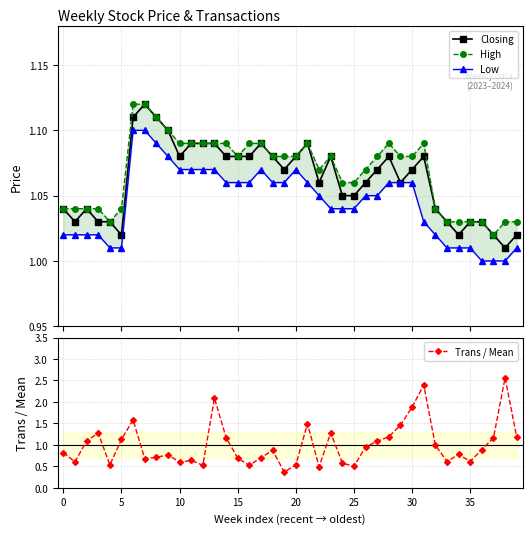

True or false: Closing has more than 1 points higher than both neighbors.

True